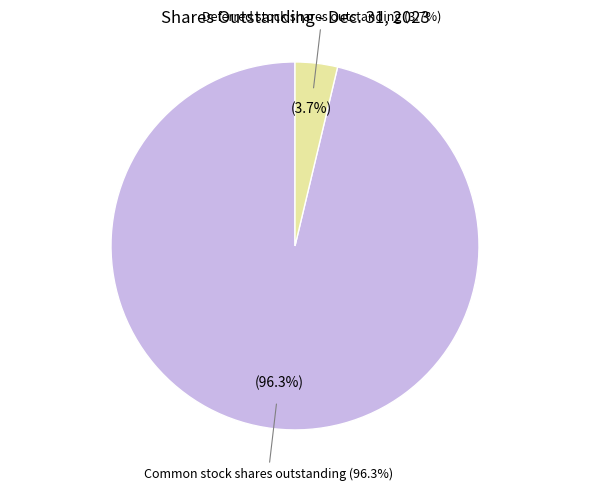

To the nearest percent, what is the difference between the largest and smallest slice percentages?

93%